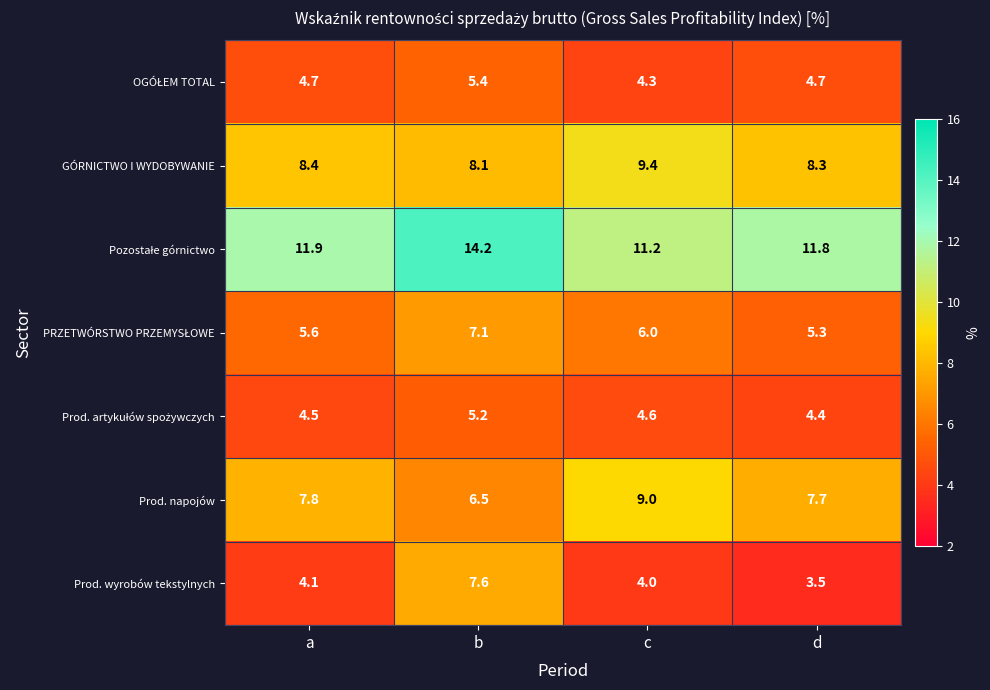

At which category is the sum across all series the highest?

b